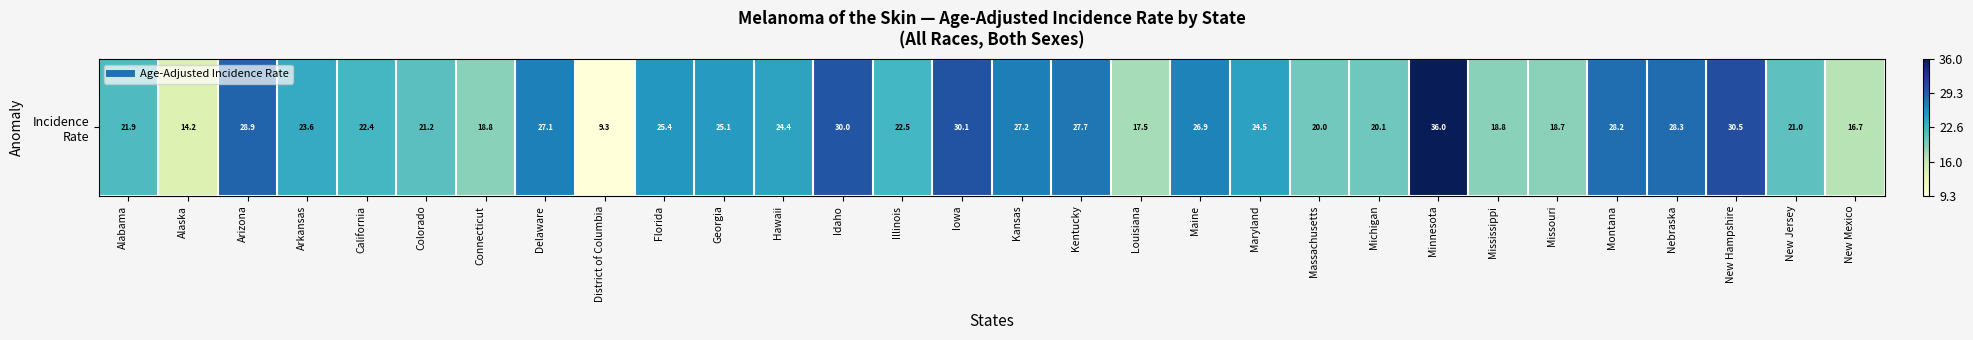

What is the difference between the maximum and minimum values?

26.7